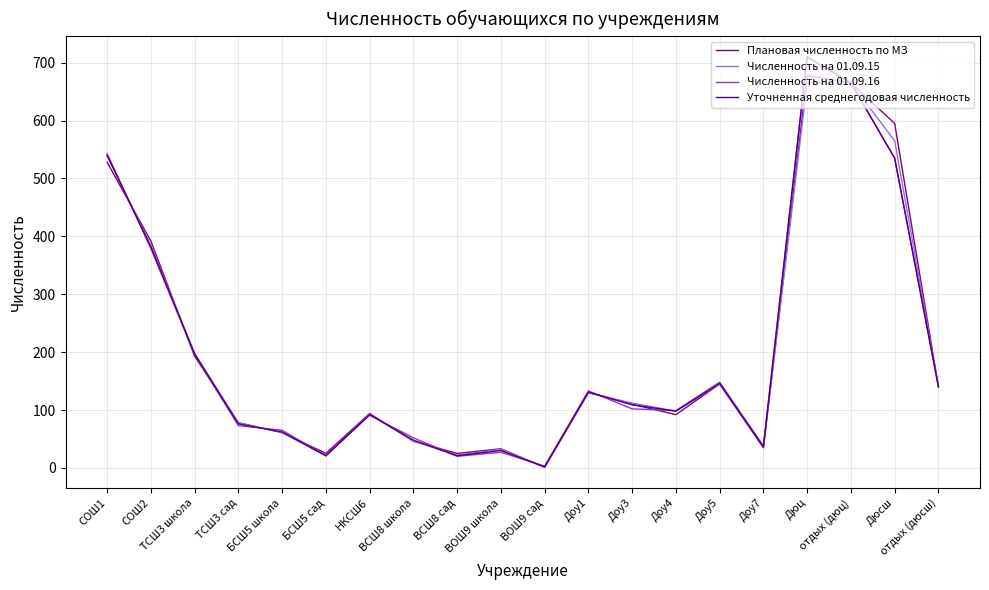

What is the difference between the second highest and minimum values in the Плановая численность по МЗ series?

664